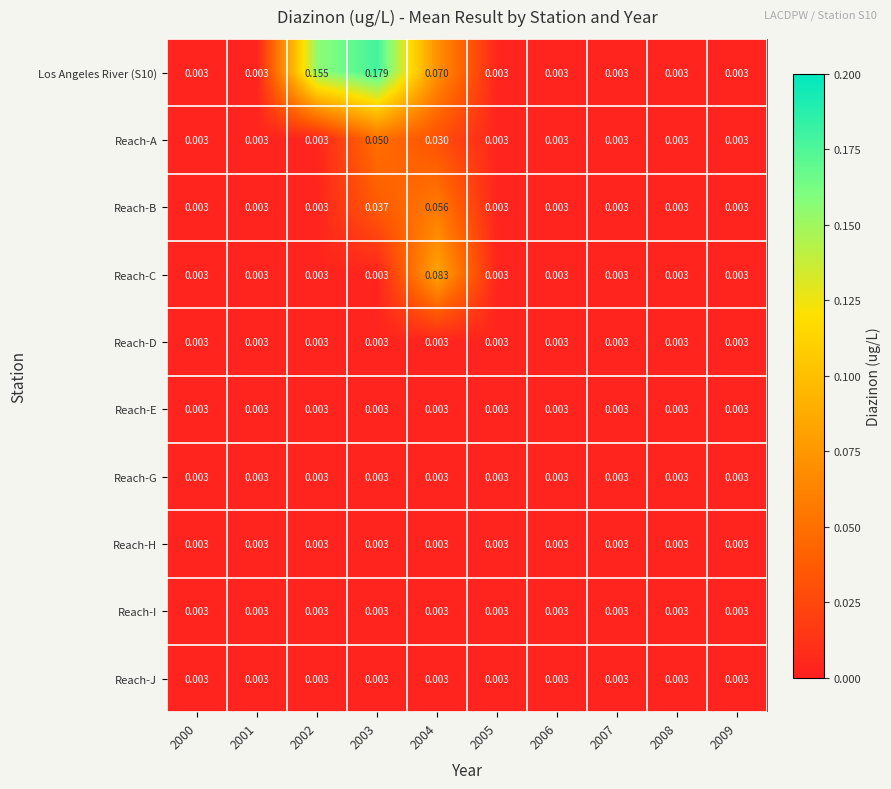

Reading left to right, list all the values displayed in this chart.

Los Angeles River (S10): 2000=0.0	2001=0.0	2002=0.2	2003=0.2	2004=0.1	2005=0.0	2006=0.0	2007=0.0	2008=0.0	2009=0.0
Reach-A: 2000=0.0	2001=0.0	2002=0.0	2003=0.1	2004=0.0	2005=0.0	2006=0.0	2007=0.0	2008=0.0	2009=0.0
Reach-B: 2000=0.0	2001=0.0	2002=0.0	2003=0.0	2004=0.1	2005=0.0	2006=0.0	2007=0.0	2008=0.0	2009=0.0
Reach-C: 2000=0.0	2001=0.0	2002=0.0	2003=0.0	2004=0.1	2005=0.0	2006=0.0	2007=0.0	2008=0.0	2009=0.0
Reach-D: 2000=0.0	2001=0.0	2002=0.0	2003=0.0	2004=0.0	2005=0.0	2006=0.0	2007=0.0	2008=0.0	2009=0.0
Reach-E: 2000=0.0	2001=0.0	2002=0.0	2003=0.0	2004=0.0	2005=0.0	2006=0.0	2007=0.0	2008=0.0	2009=0.0
Reach-G: 2000=0.0	2001=0.0	2002=0.0	2003=0.0	2004=0.0	2005=0.0	2006=0.0	2007=0.0	2008=0.0	2009=0.0
Reach-H: 2000=0.0	2001=0.0	2002=0.0	2003=0.0	2004=0.0	2005=0.0	2006=0.0	2007=0.0	2008=0.0	2009=0.0
Reach-I: 2000=0.0	2001=0.0	2002=0.0	2003=0.0	2004=0.0	2005=0.0	2006=0.0	2007=0.0	2008=0.0	2009=0.0
Reach-J: 2000=0.0	2001=0.0	2002=0.0	2003=0.0	2004=0.0	2005=0.0	2006=0.0	2007=0.0	2008=0.0	2009=0.0